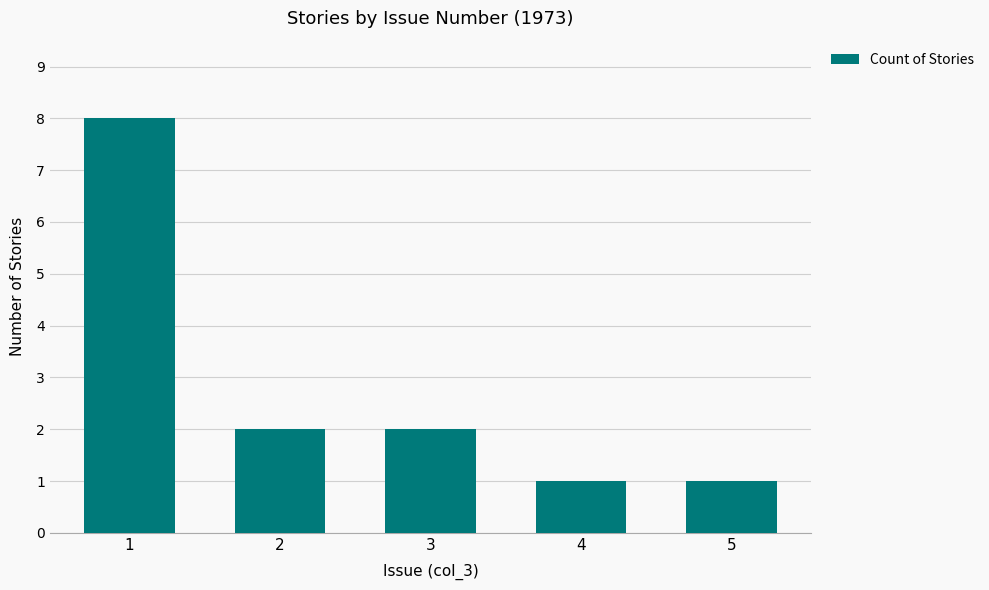

What is the value of the 5th bar from the left?

1